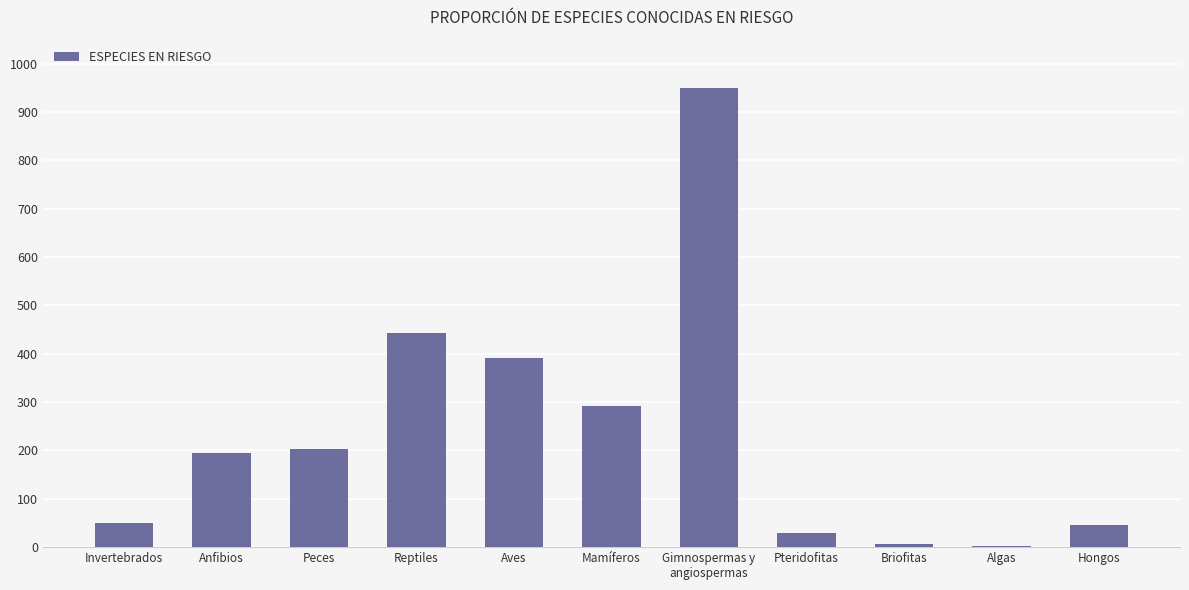

At which category does the chart reach its peak across all series?

Gimnospermas y
angiospermas